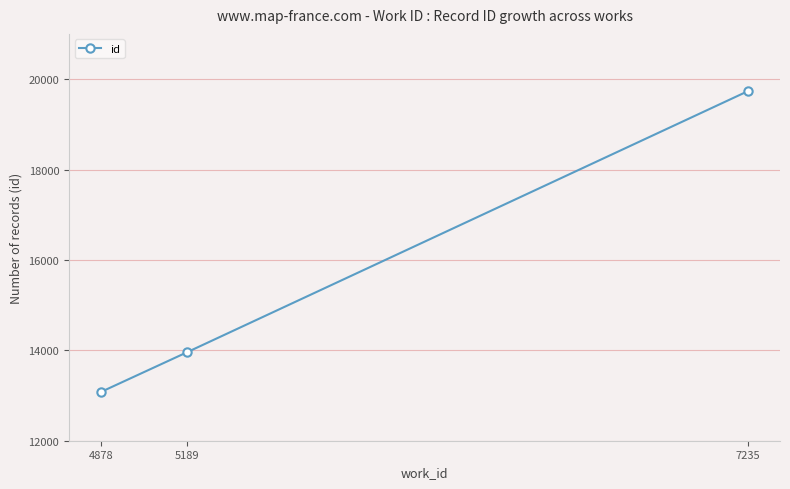

Reading left to right, transcribe all the data shown in this chart.

4878=13083	5189=13953	7235=19731